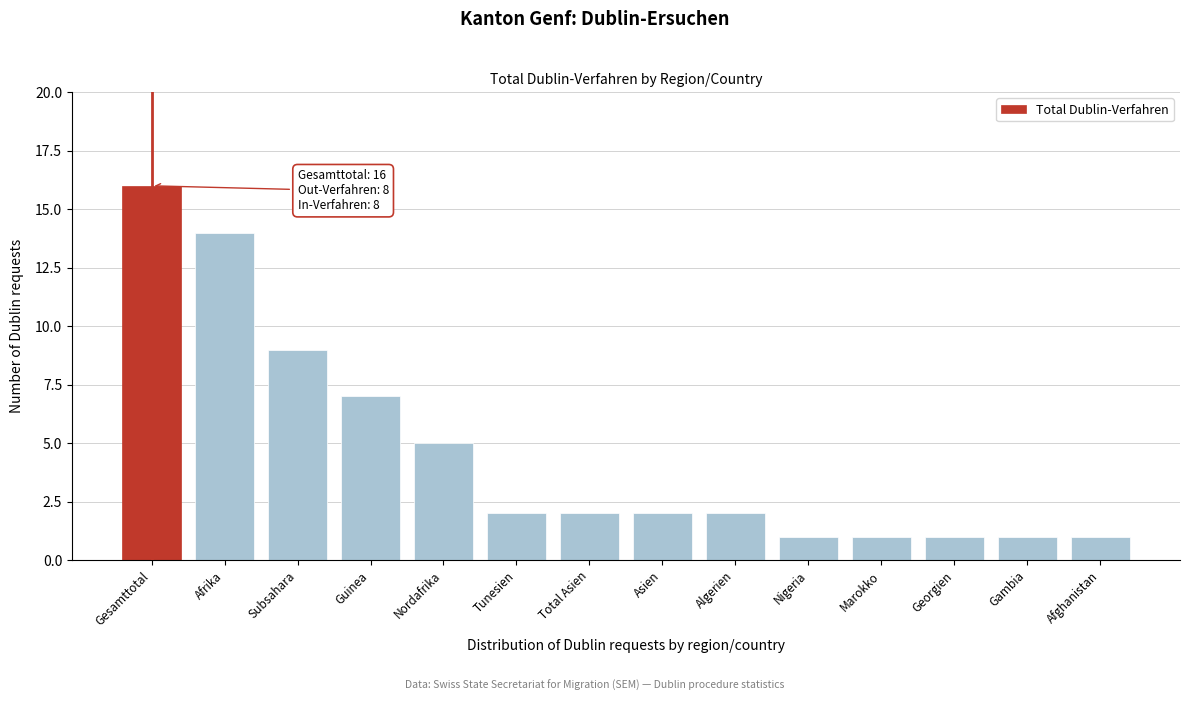

Reading right to left, what are all the values shown in this chart?

Afghanistan=1	Gambia=1	Georgien=1	Marokko=1	Nigeria=1	Algerien=2	Asien=2	Total Asien=2	Tunesien=2	Nordafrika=5	Guinea=7	Subsahara=9	Afrika=14	Gesamttotal=16